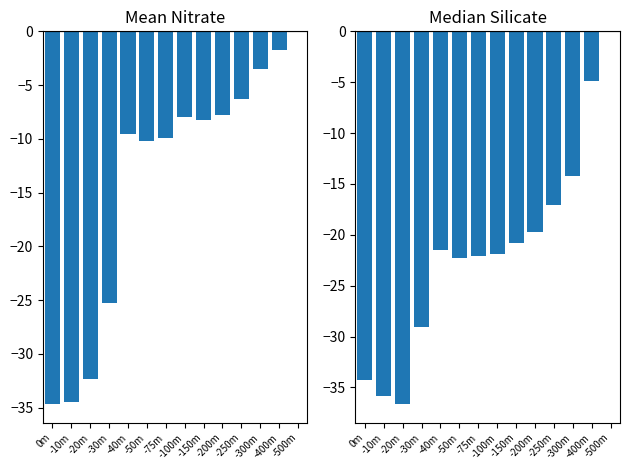

Reading right to left, extract all data points from this chart.

Mean Nitrate: -500m=0.0	-400m=-1.7	-300m=-3.5	-250m=-6.3	-200m=-7.8	-150m=-8.2	-100m=-7.9	-75m=-10.0	-50m=-10.2	-40m=-9.5	-30m=-25.3	-20m=-32.3	-10m=-34.5	0m=-34.7
Median Silicate: -500m=0.0	-400m=-4.9	-300m=-14.2	-250m=-17.1	-200m=-19.7	-150m=-20.8	-100m=-21.9	-75m=-22.1	-50m=-22.2	-40m=-21.5	-30m=-29.1	-20m=-36.7	-10m=-35.8	0m=-34.3